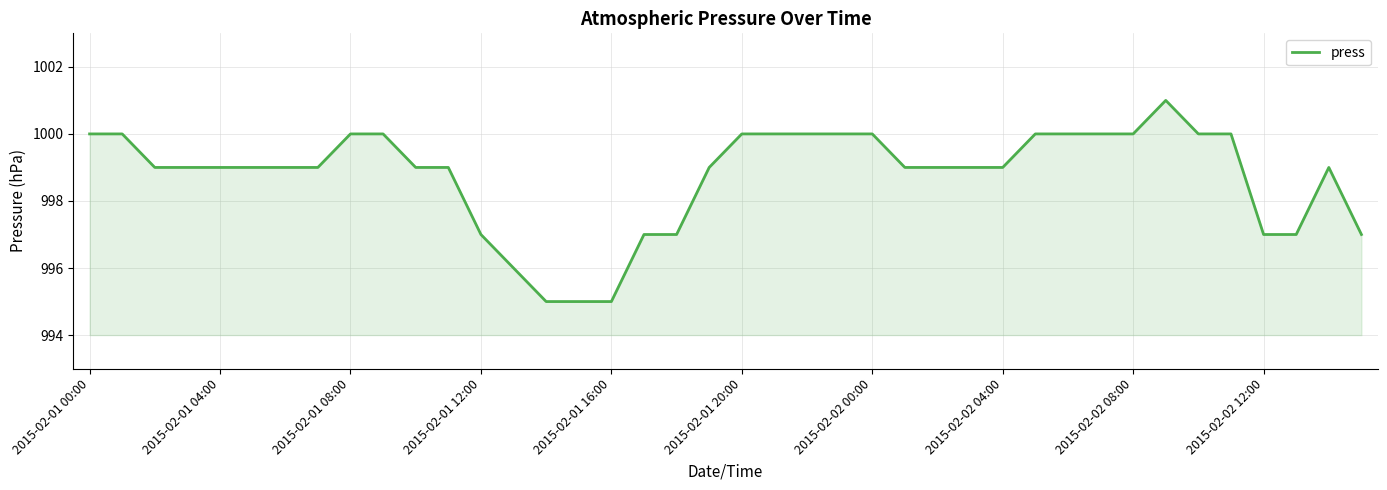

What is the difference between the maximum and minimum values?

6